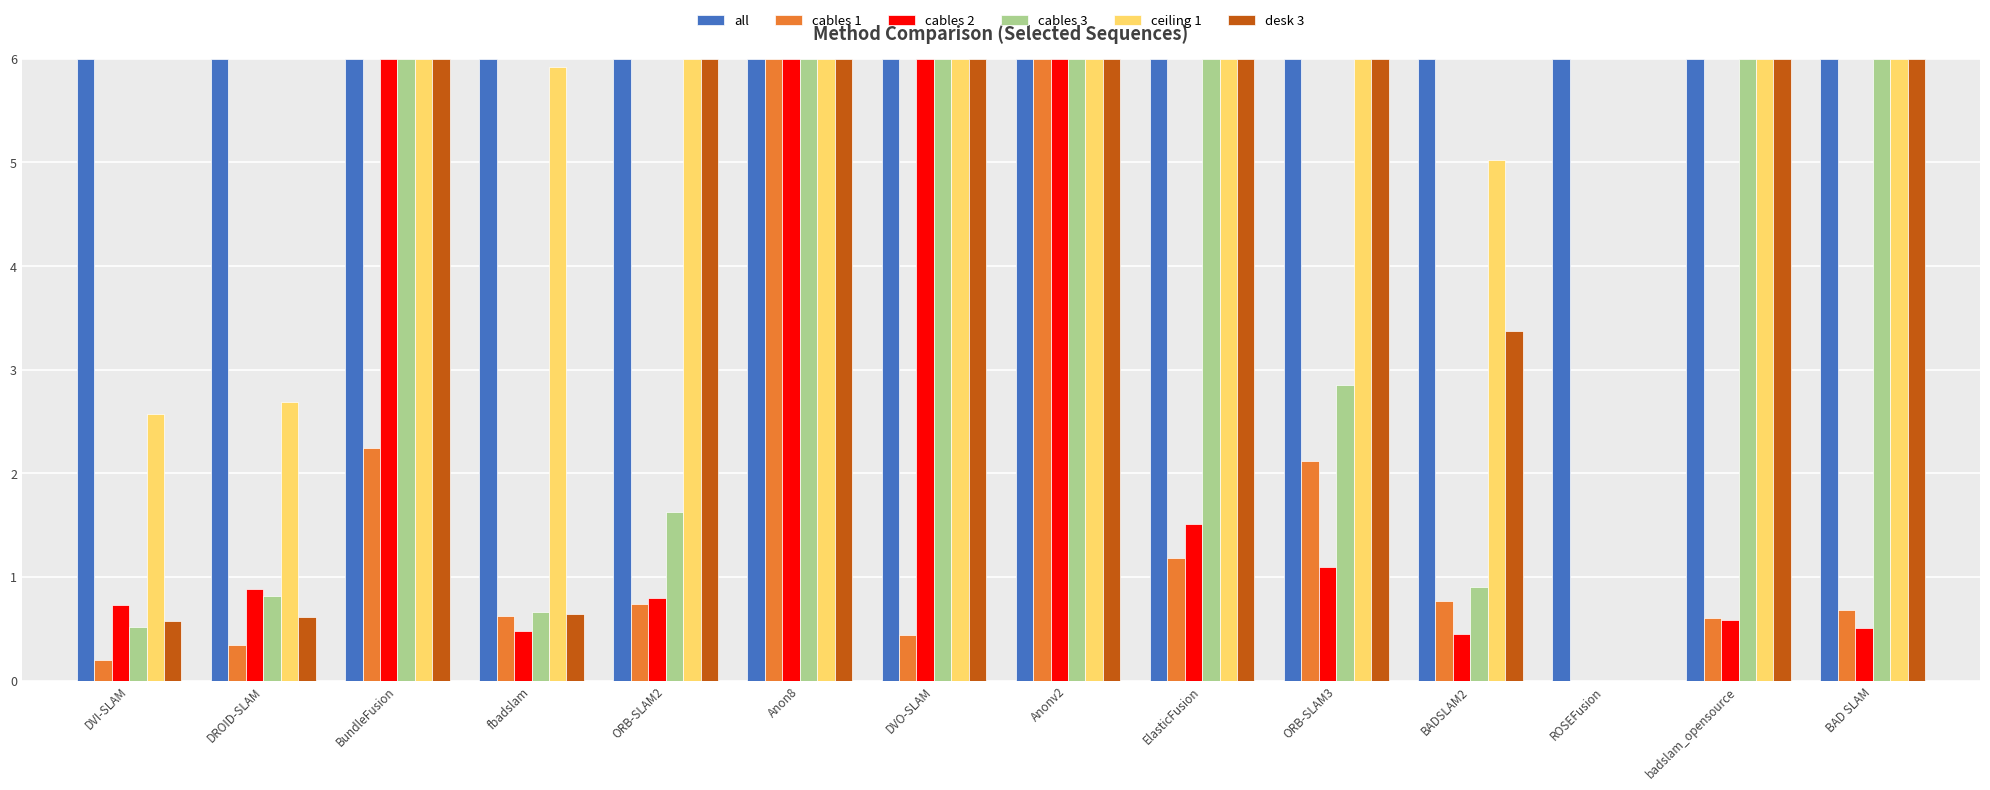

Reading right to left, transcribe all the data shown in this chart.

all: 6.0	6.0	6.0	6.0	6.0	6.0	6.0	6.0	6.0	6.0	6.0	6.0	6.0	6.0
cables 1: 0.7	0.6	0.0	0.8	2.1	1.2	6.0	0.4	6.0	0.7	0.6	2.2	0.3	0.2
cables 2: 0.5	0.6	0.0	0.5	1.1	1.5	6.0	6.0	6.0	0.8	0.5	6.0	0.9	0.7
cables 3: 6.0	6.0	0.0	0.9	2.9	6.0	6.0	6.0	6.0	1.6	0.7	6.0	0.8	0.5
ceiling 1: 6.0	6.0	0.0	5.0	6.0	6.0	6.0	6.0	6.0	6.0	5.9	6.0	2.7	2.6
desk 3: 6.0	6.0	0.0	3.4	6.0	6.0	6.0	6.0	6.0	6.0	0.6	6.0	0.6	0.6